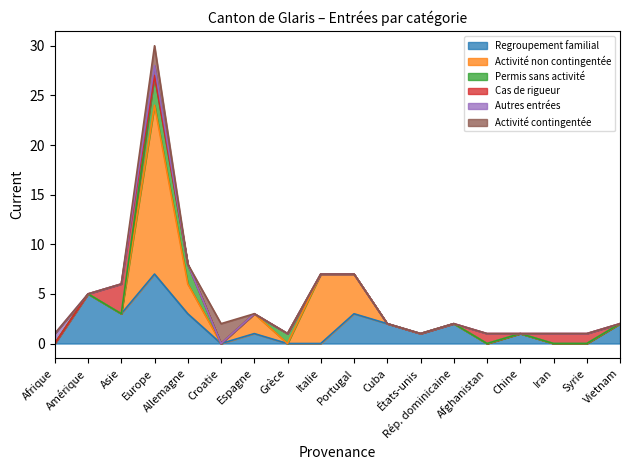

Where is the first local maximum for Activité non contingentée?

Europe